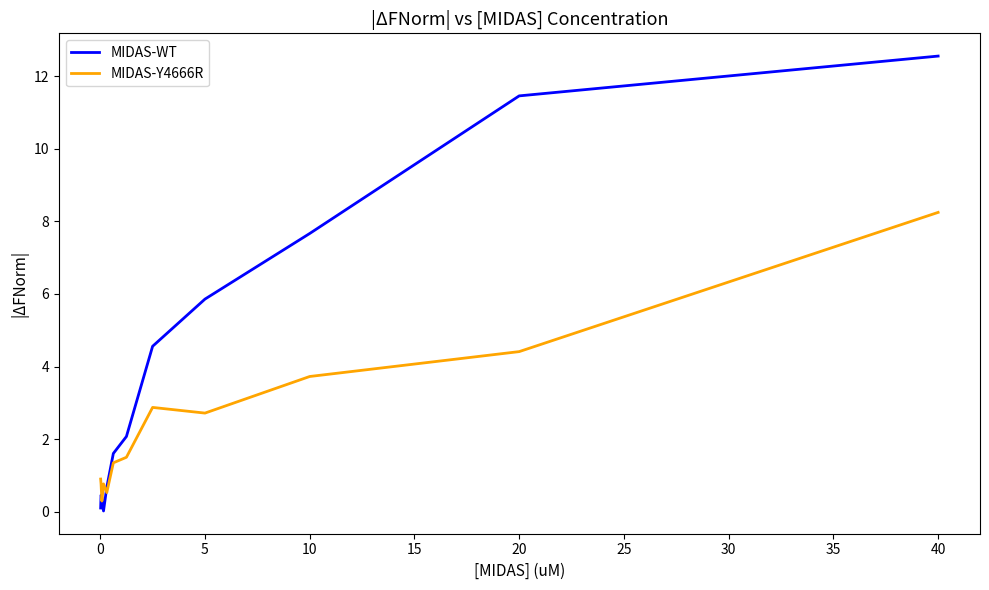

What is the maximum value shown in the chart?

12.6